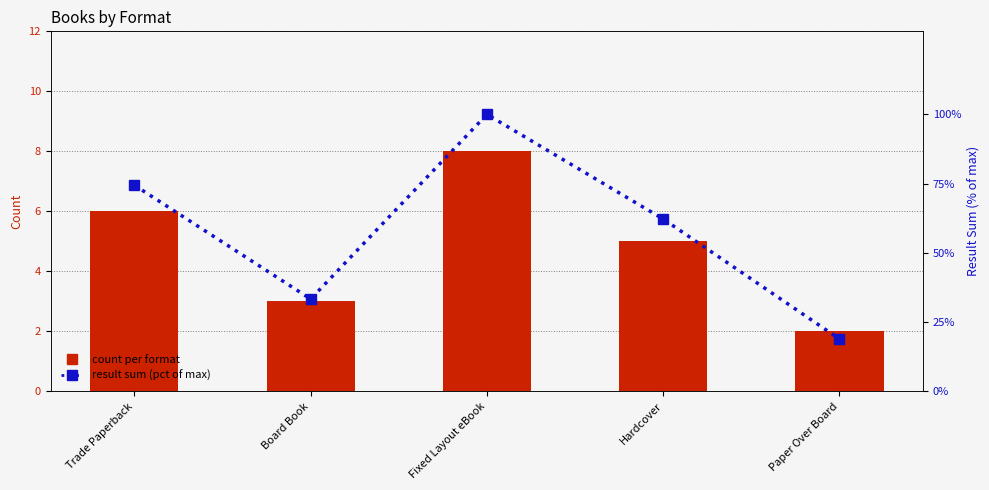

Reading left to right, what are all the values shown in this chart?

count per format: Trade Paperback=6.0	Board Book=3.0	Fixed Layout eBook=8.0	Hardcover=5.0	Paper Over Board=2.0
result sum (pct): Trade Paperback=74.4	Board Book=33.3	Fixed Layout eBook=100.0	Hardcover=62.2	Paper Over Board=18.9